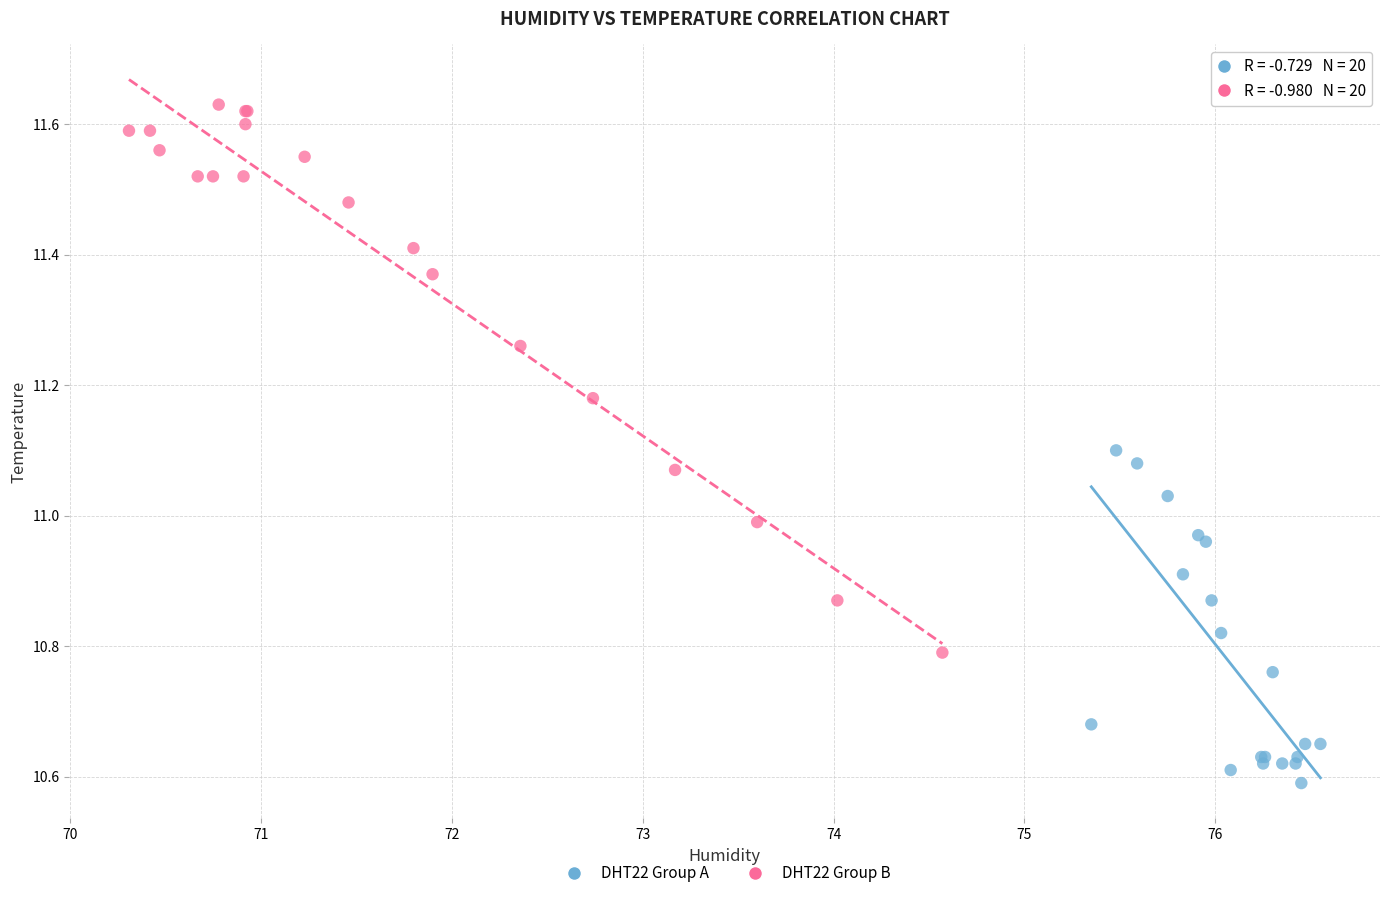

Which series has the widest spread of Y values?

DHT22 Group B